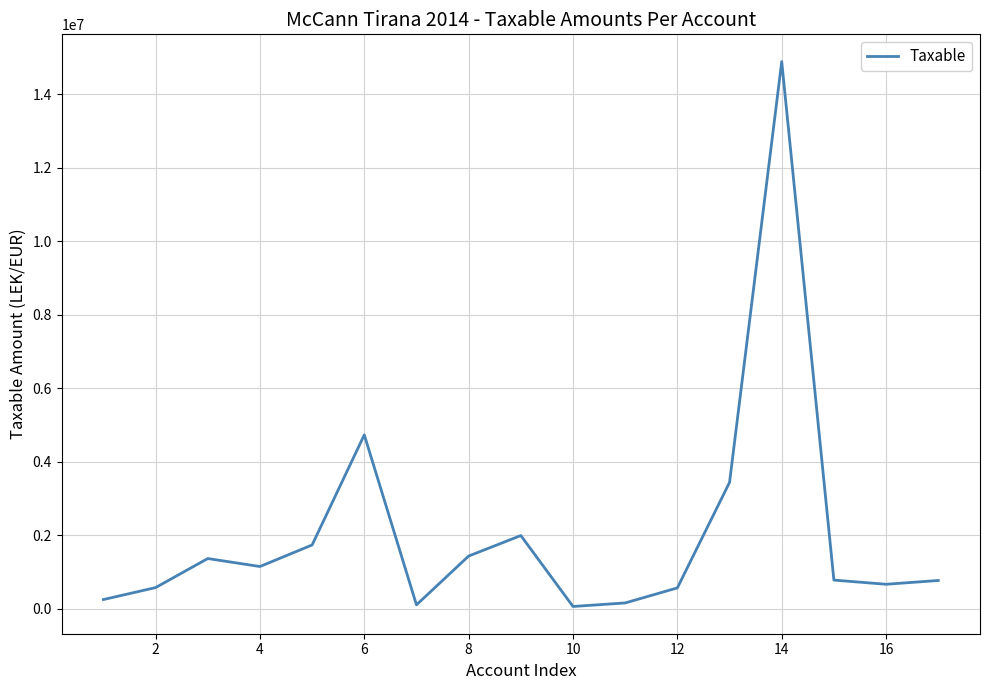

What is the maximum value shown in the chart?

14887859.8